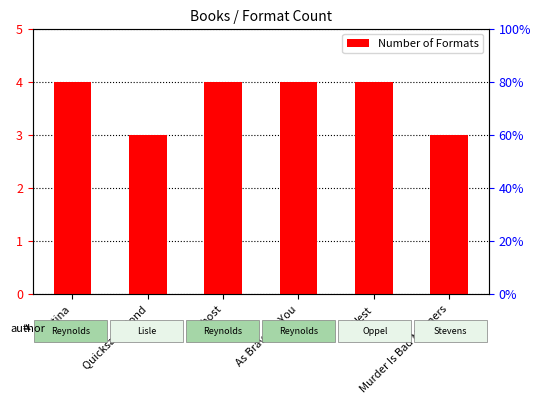

True or false: the data shows 4 at Patina.

True